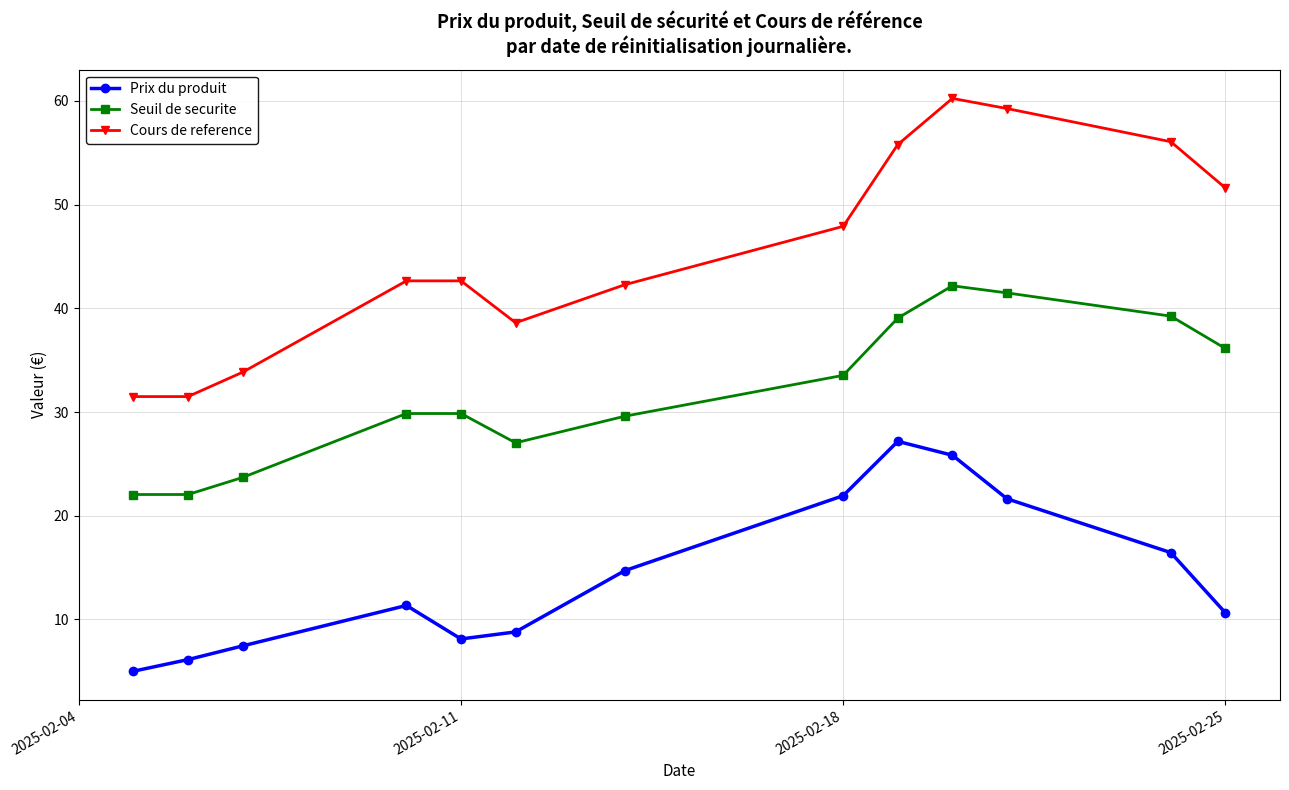

True or false: Cours de reference and Prix du produit intersect in this chart.

False